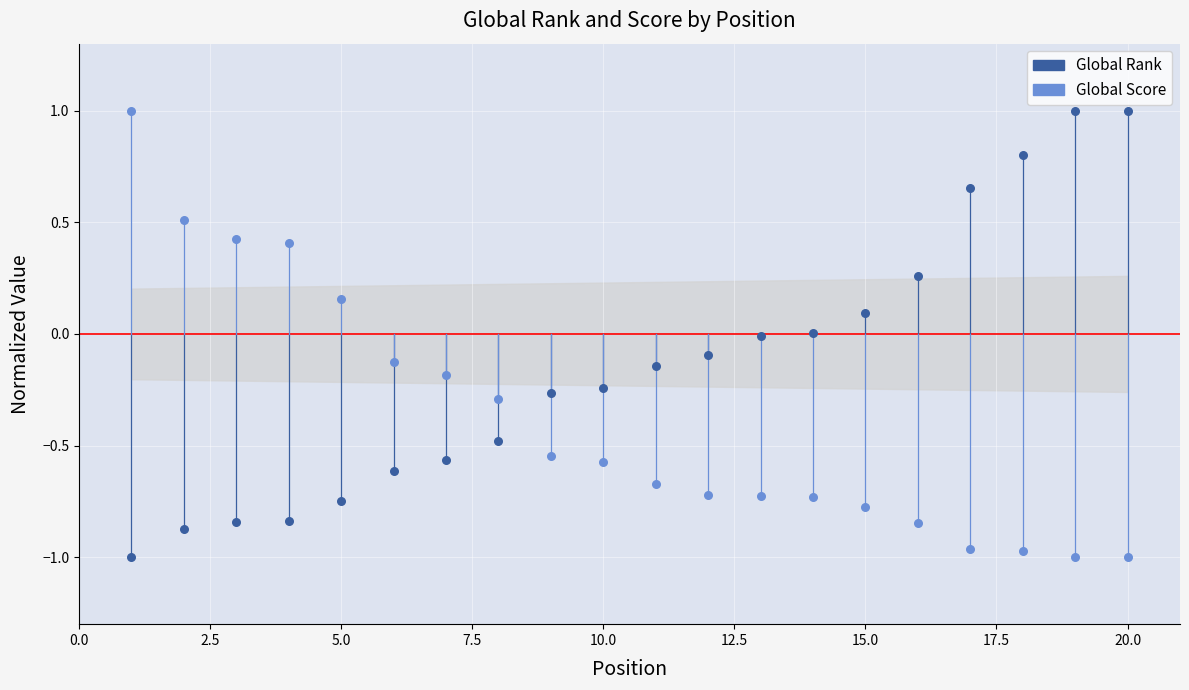

What is the X range (max minus min) for the scatter plot?

19.0